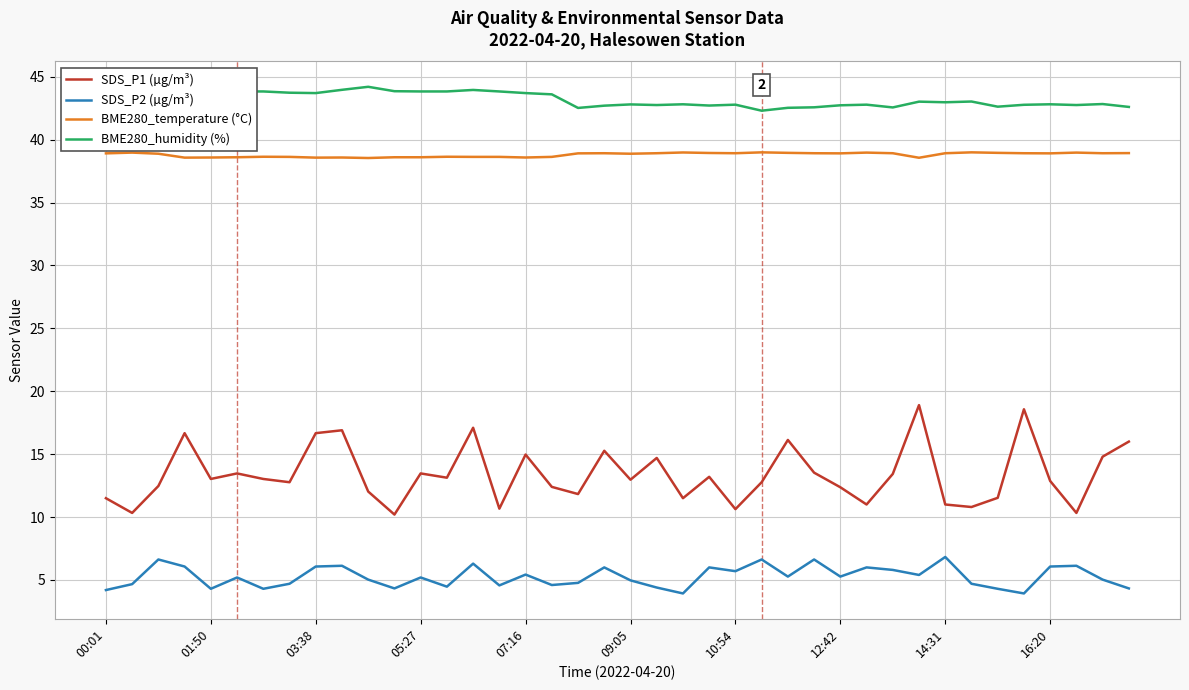

What is the greatest value displayed?

44.2